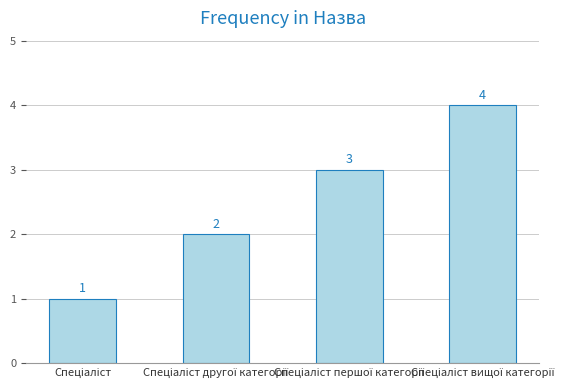

What is the sum of all values?

10